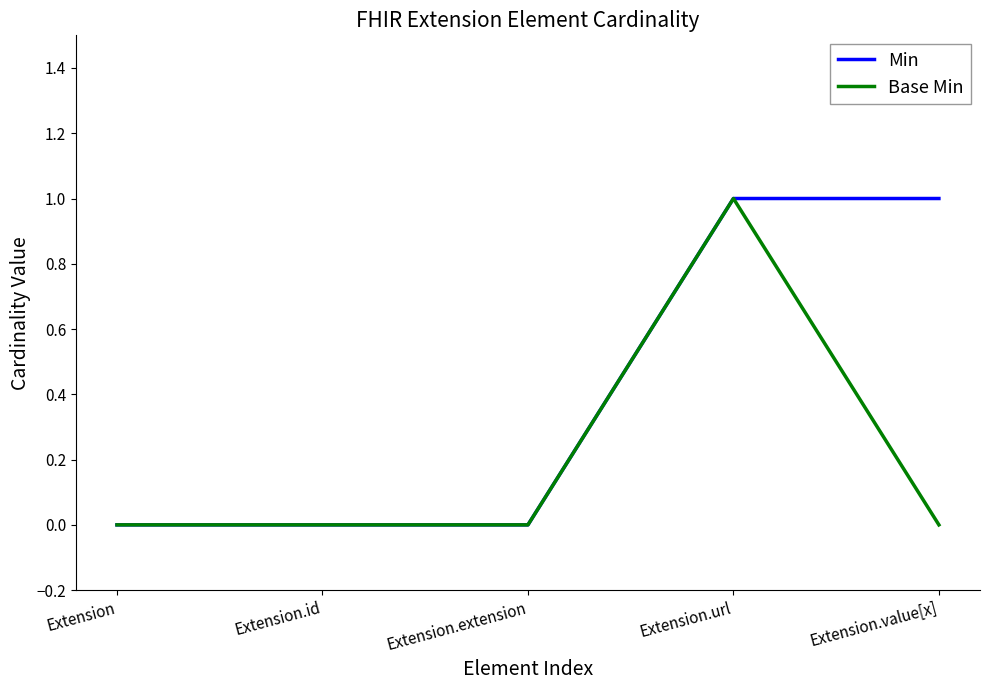

Which series has the largest total across all categories?

Min